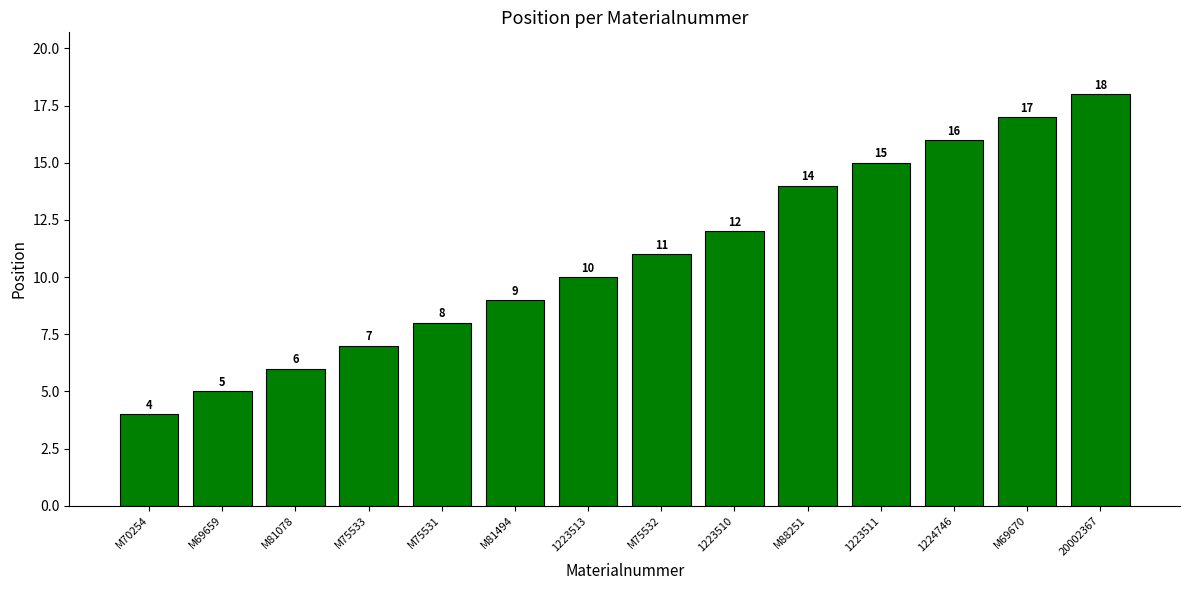

Is it true that the value at M75532 is 11?

True